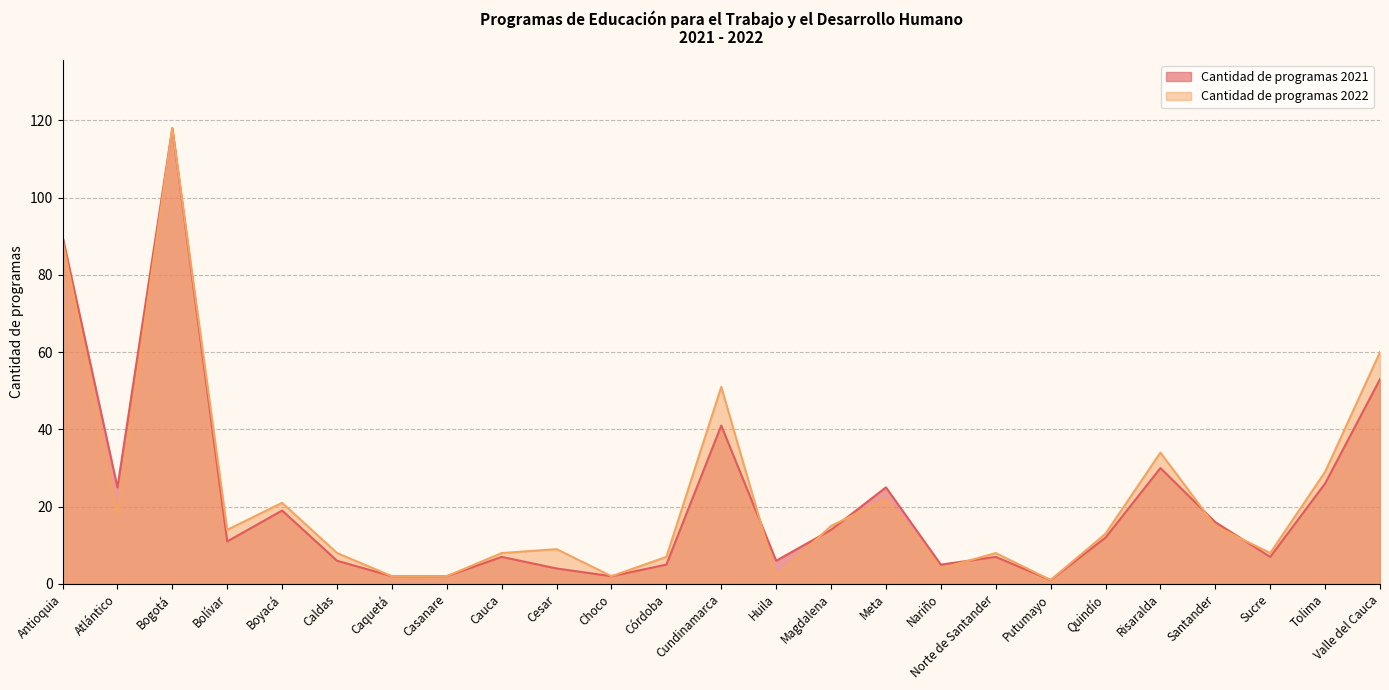

True or false: Cantidad de programas 2022 has a value of 58 at Bogotá.

False